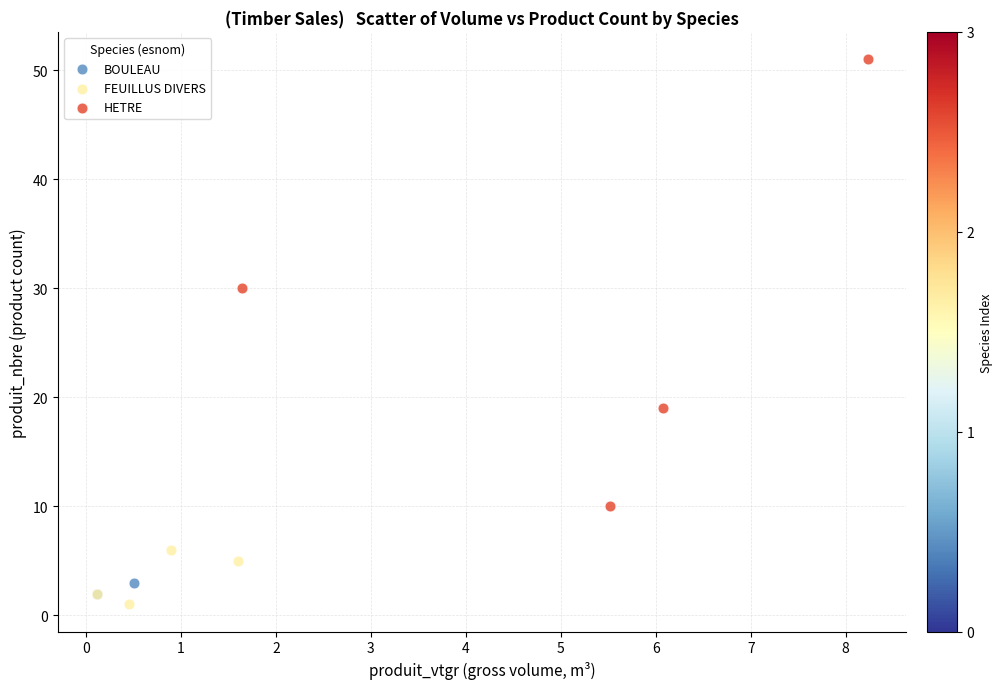

What are all the series names shown in the legend?

BOULEAU, FEUILLUS DIVERS, HETRE